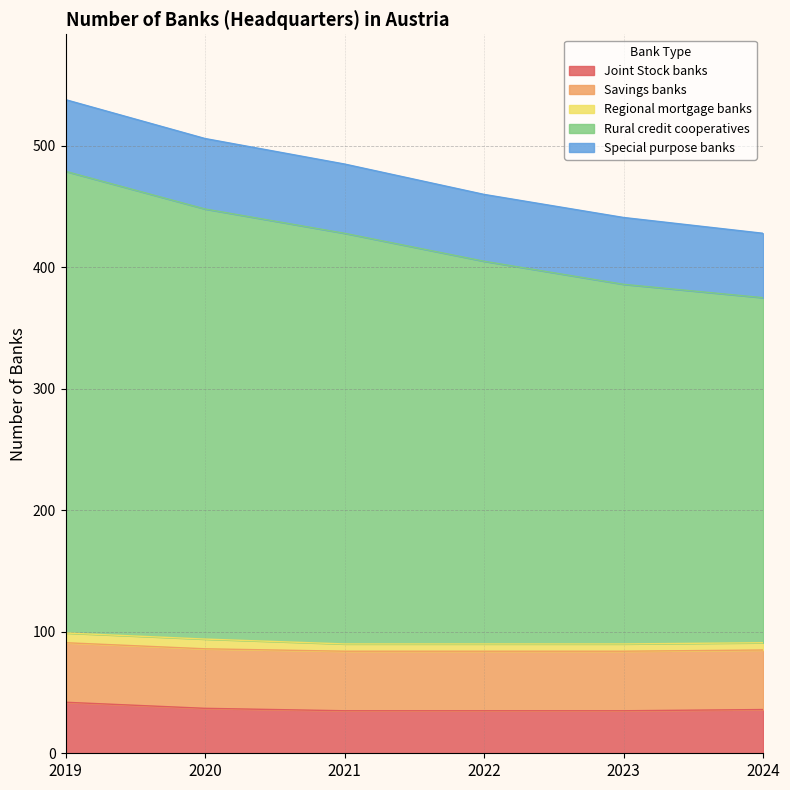

What is the sum of all Savings banks values?

294